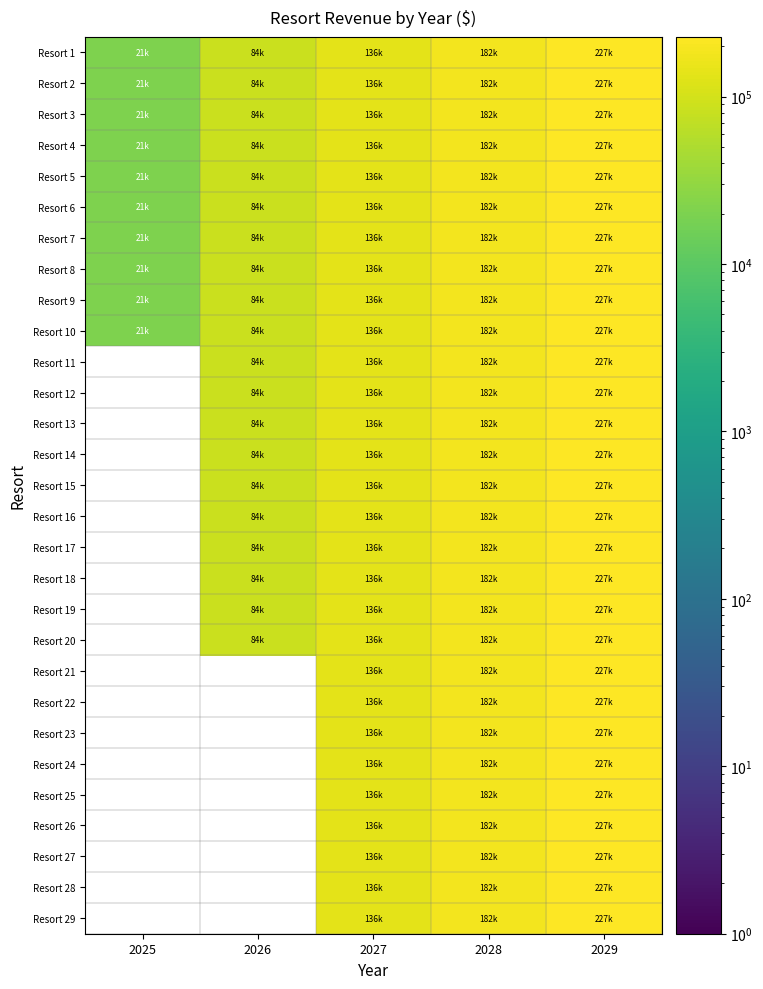

At how many categories does at least one series exceed 72906?

4